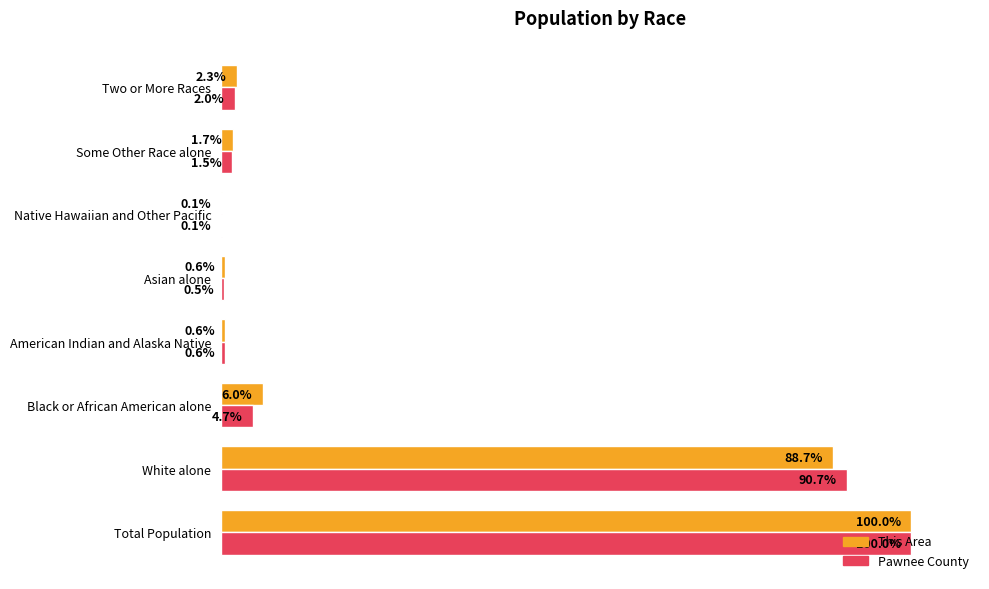

At which category is the sum across all series the highest?

Total Population